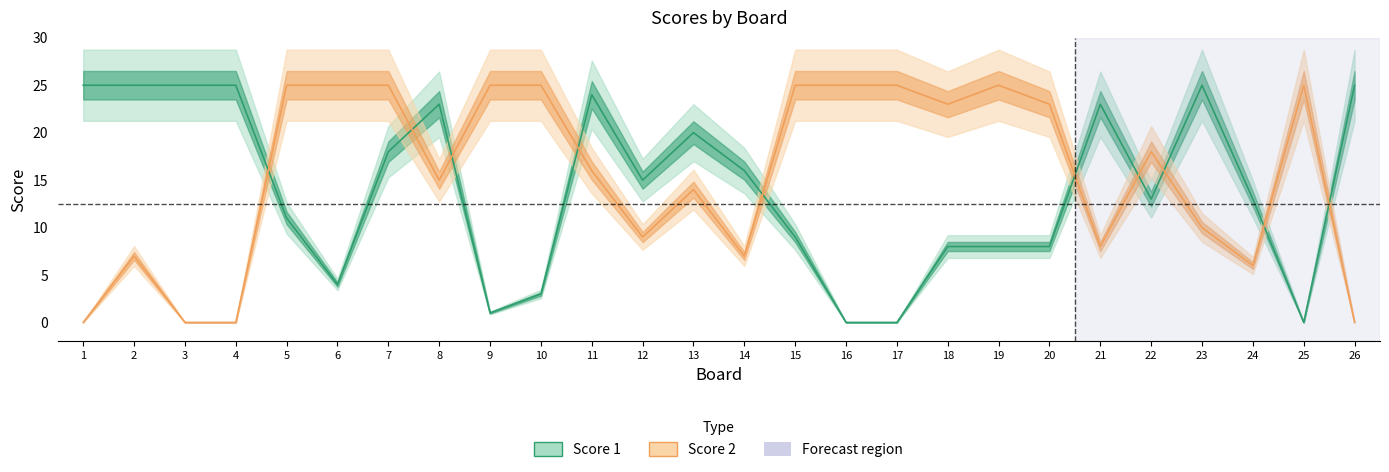

What is the difference between the maximum and minimum values in the Score 2 series?

25